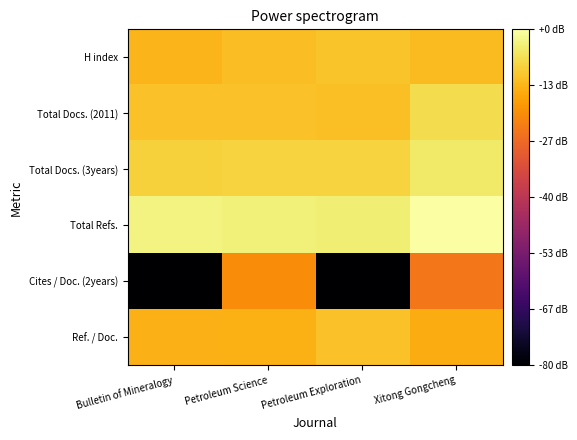

What is the difference between the highest and lowest values at Petroleum Science?

2.9